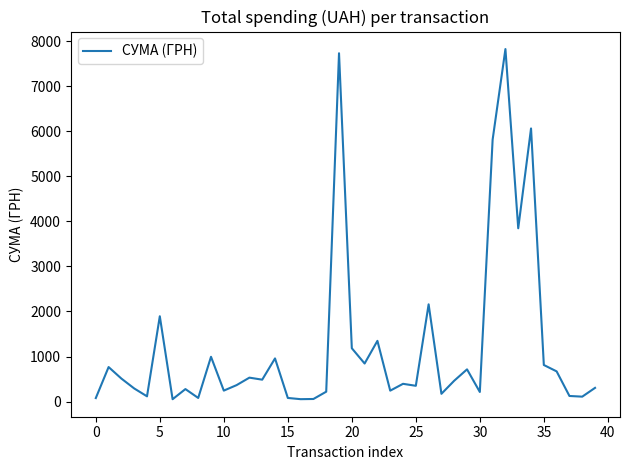

What is the greatest value displayed?

7828.0